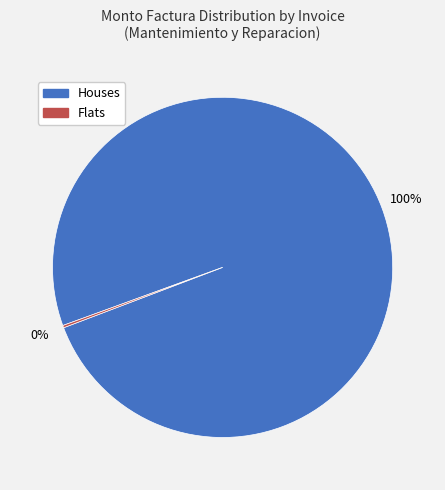

Is there any slice that represents more than half of the pie?

Yes